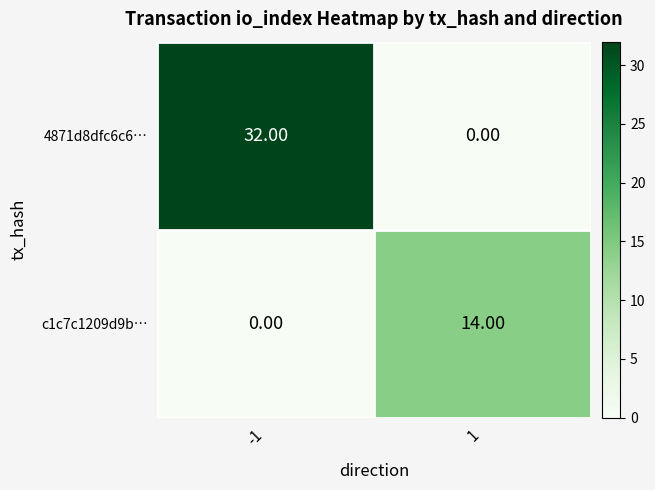

Which series changed the most between -1 and 1?

4871d8dfc6c6…